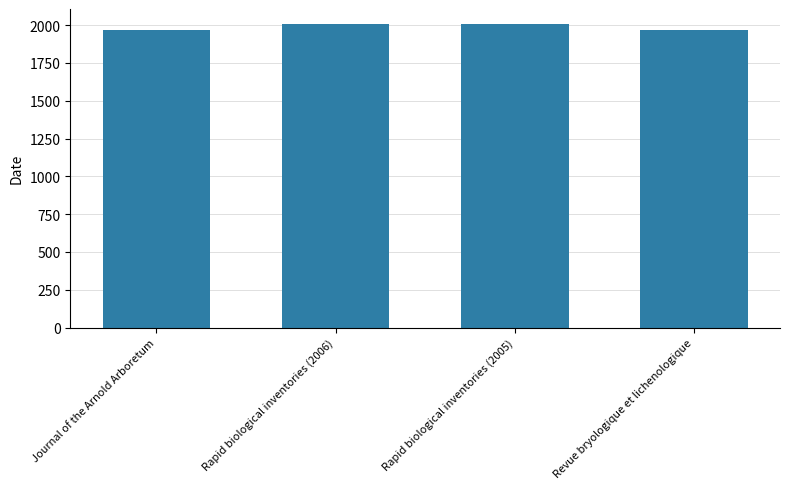

What is the smallest value displayed?

1967